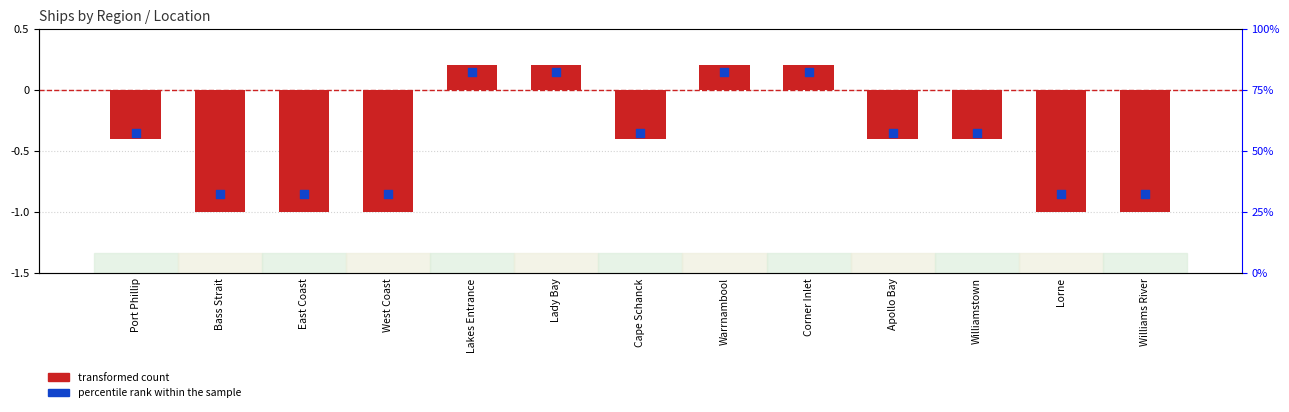

Which series contains the lowest Y value?

transformed count